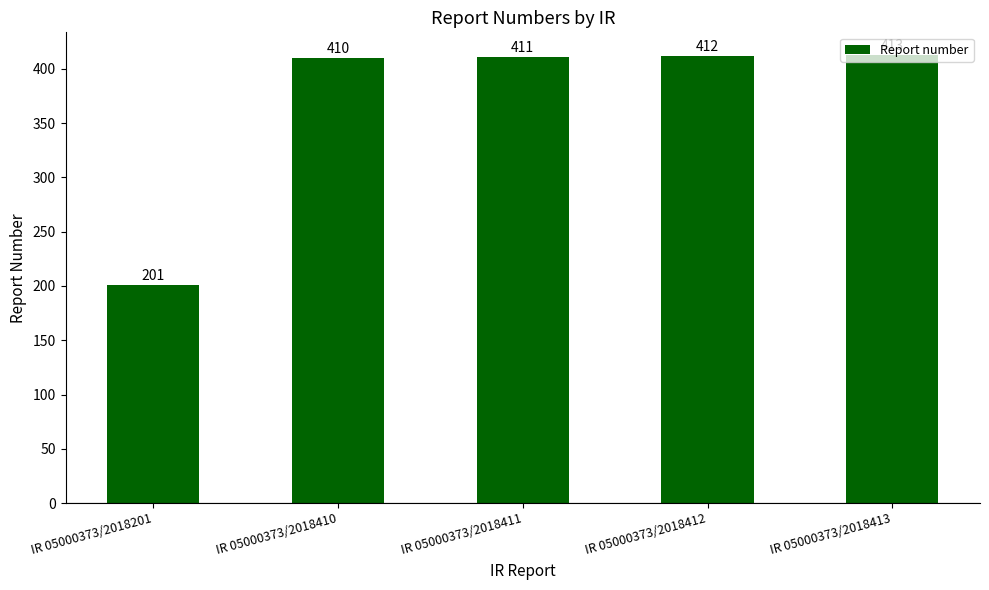

What is the difference between the maximum and minimum values?

212